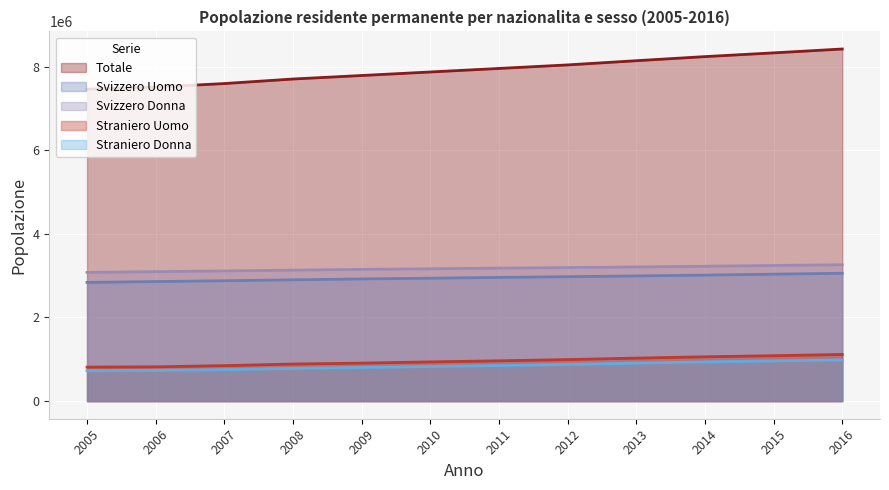

What is the lowest value of the Totale series?

7459128